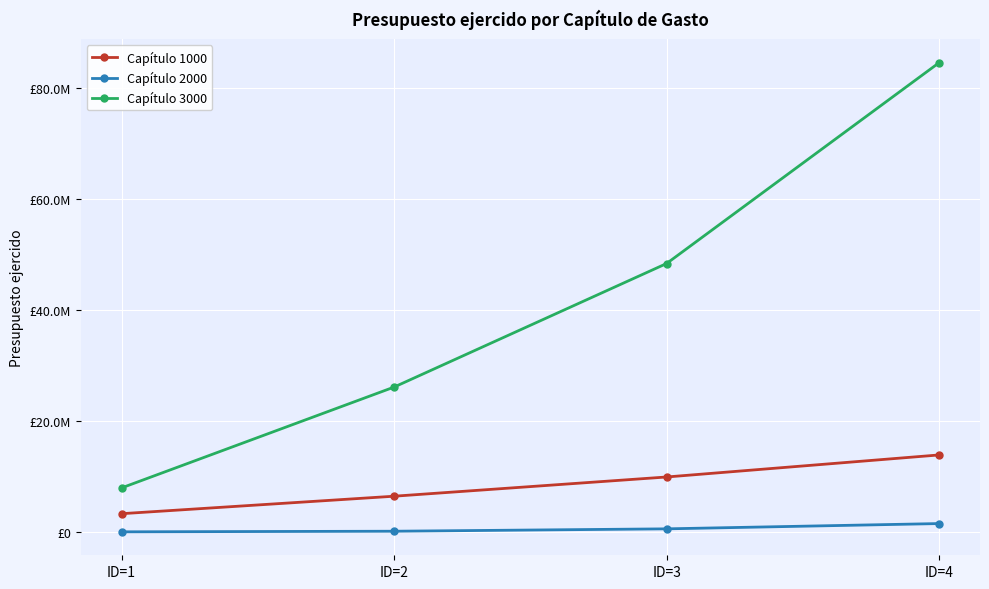

Is this an area chart (filled region under the line)?

No